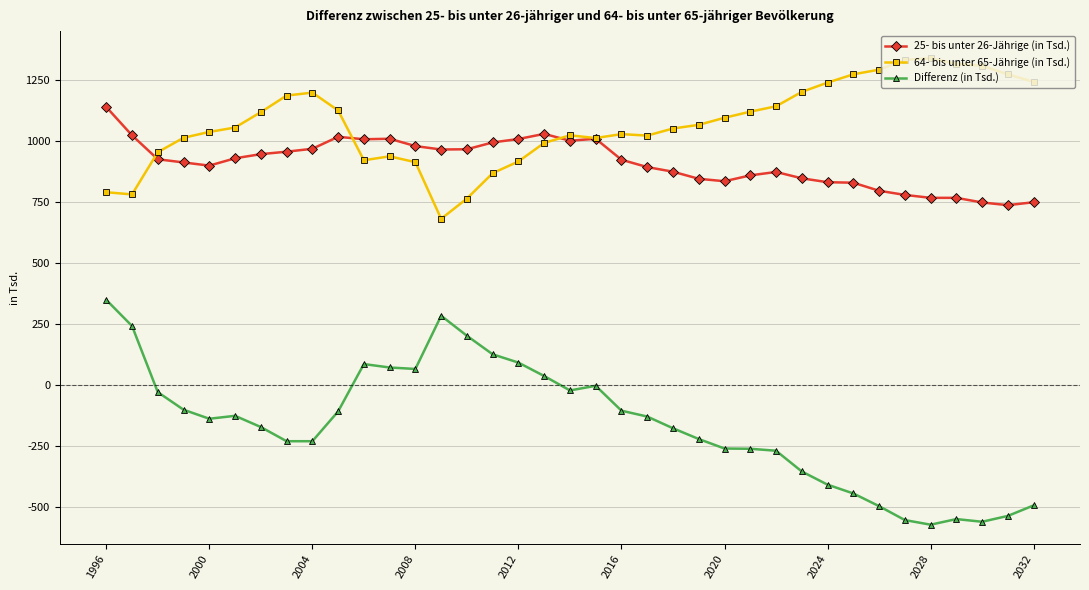

How many lines are shown in the chart?

3